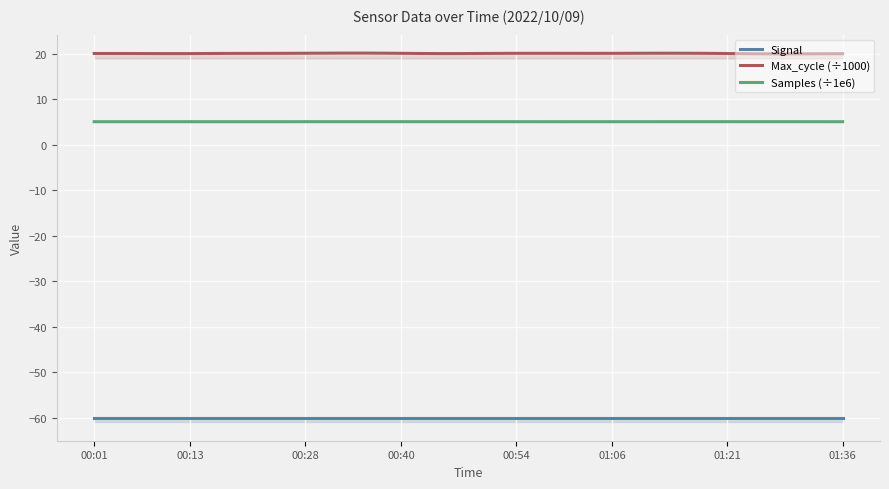

List the series in order of their overall mean, highest first.

Max_cycle (÷1000), Samples (÷1e6), Signal